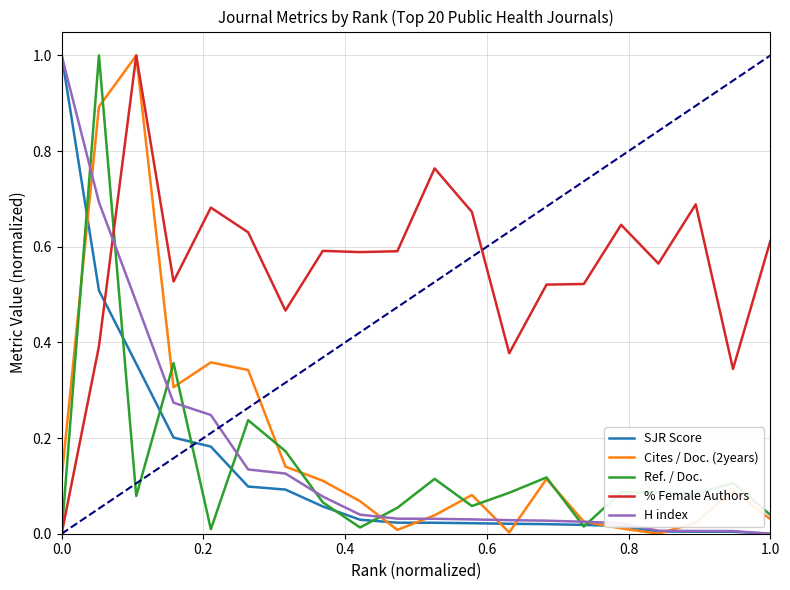

Is this an area chart (filled region under the line)?

No